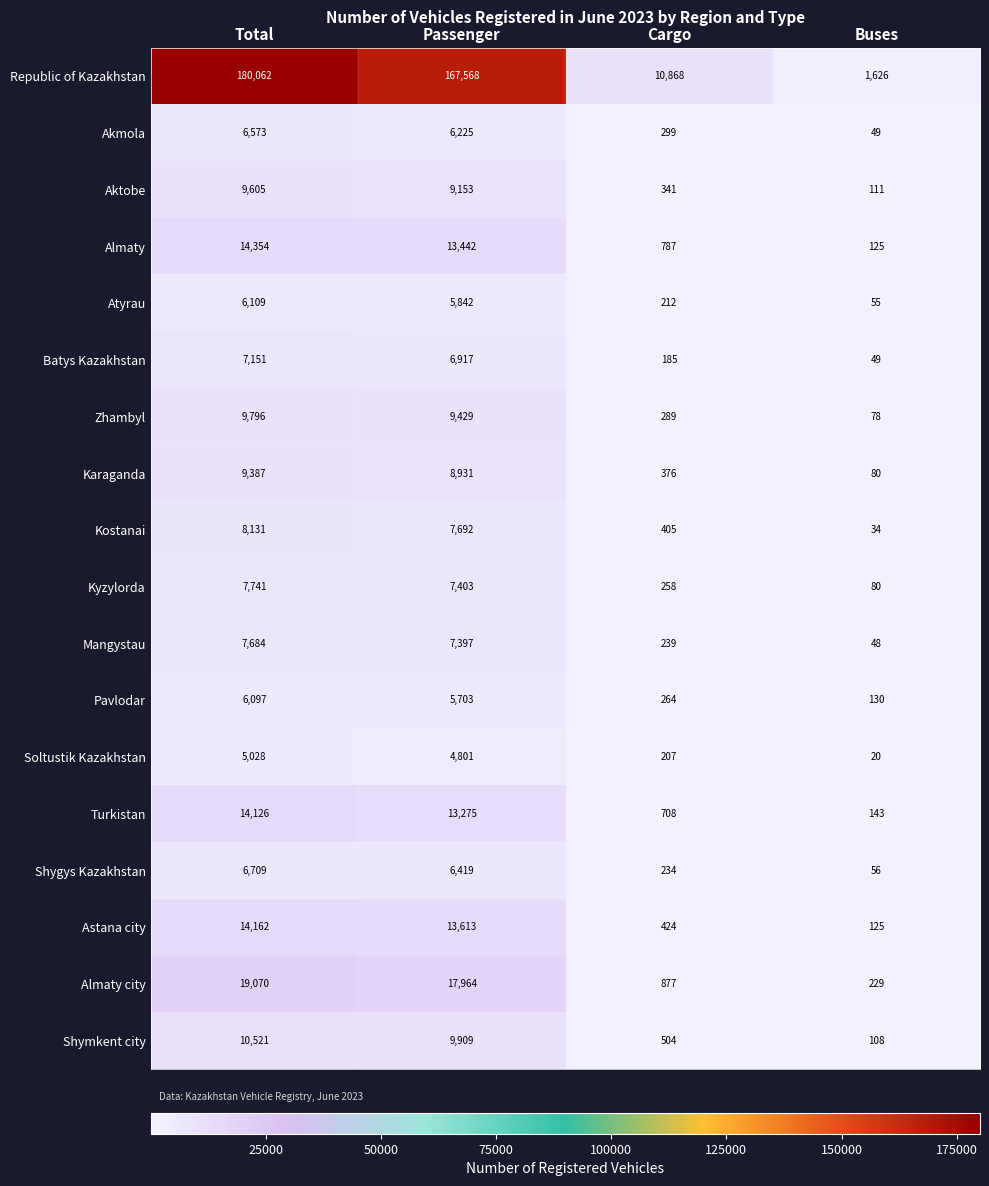

Is it true that Shymkent city equals 180 at Buses?

False